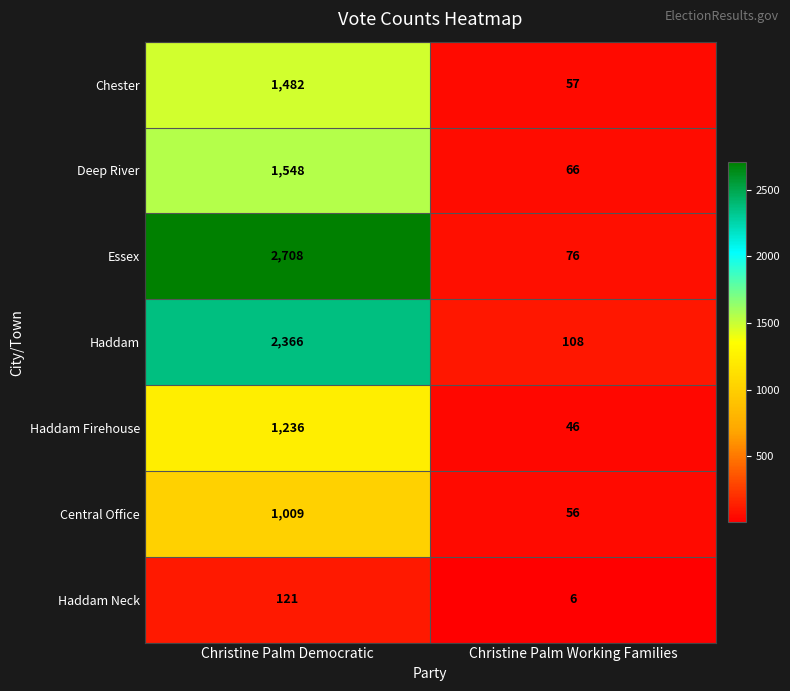

At which category is the sum across all series the highest?

Christine Palm Democratic